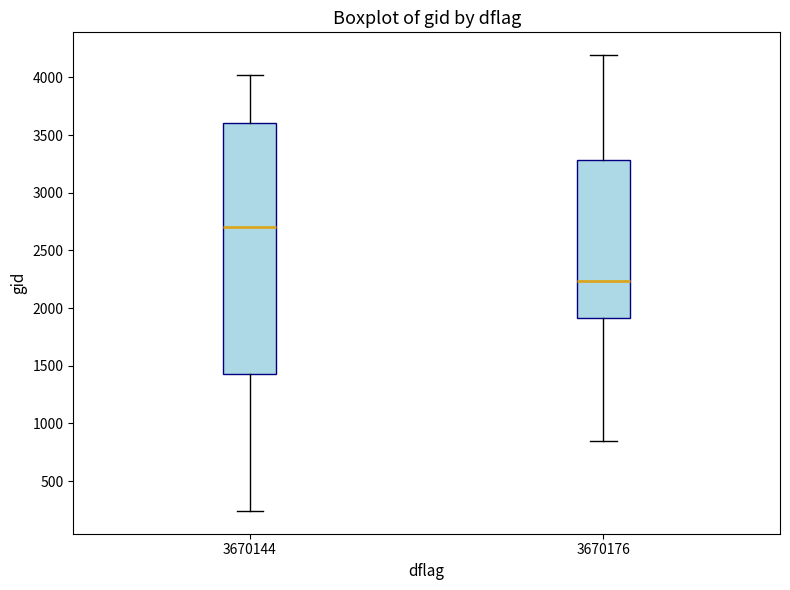

Which box has the lowest median line?

3670176